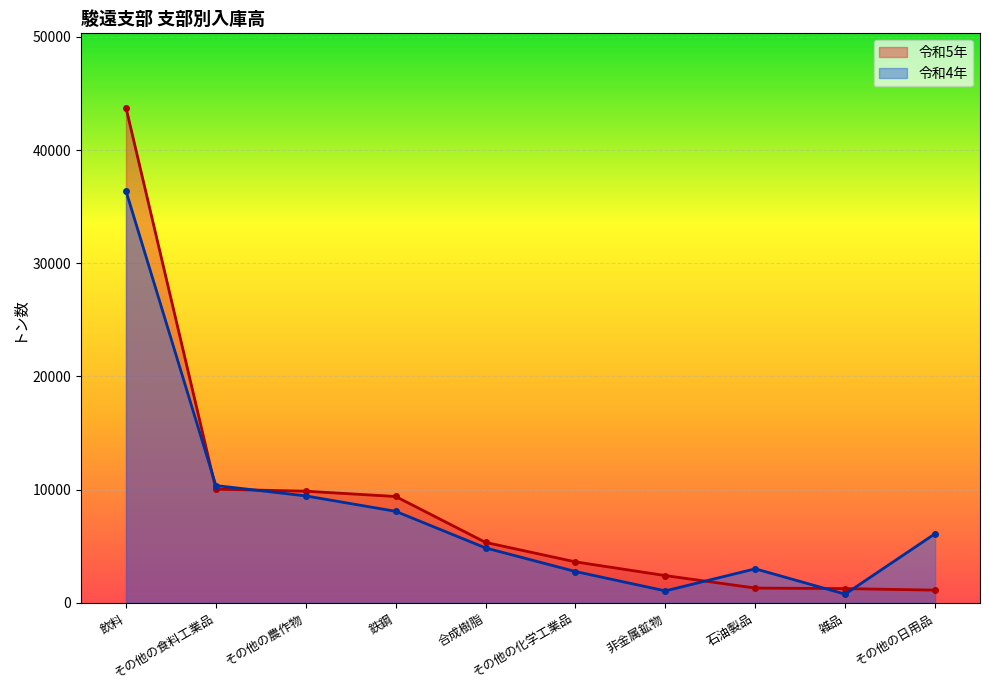

Reading left to right, what are all the values shown in this chart?

令和5年: 飲料=43751	その他の食料工業品=10039	その他の農作物=9858	鉄鋼=9390	合成樹脂=5333	その他の化学工業品=3613	非金属鉱物=2402	石油製品=1300	雑品=1251	その他の日用品=1117
令和4年: 飲料=36388	その他の食料工業品=10358	その他の農作物=9443	鉄鋼=8079	合成樹脂=4845	その他の化学工業品=2761	非金属鉱物=1050	石油製品=3001	雑品=761	その他の日用品=6100